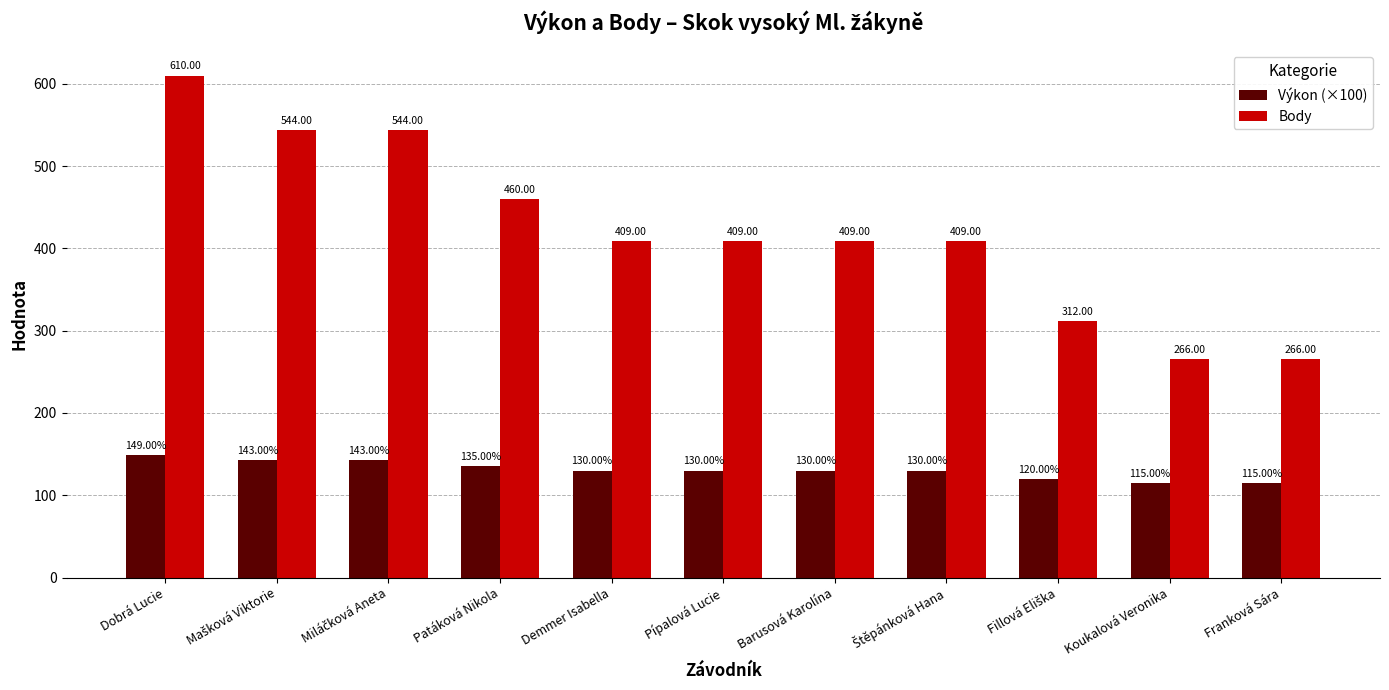

What are all the series names shown in the legend?

Výkon (×100), Body